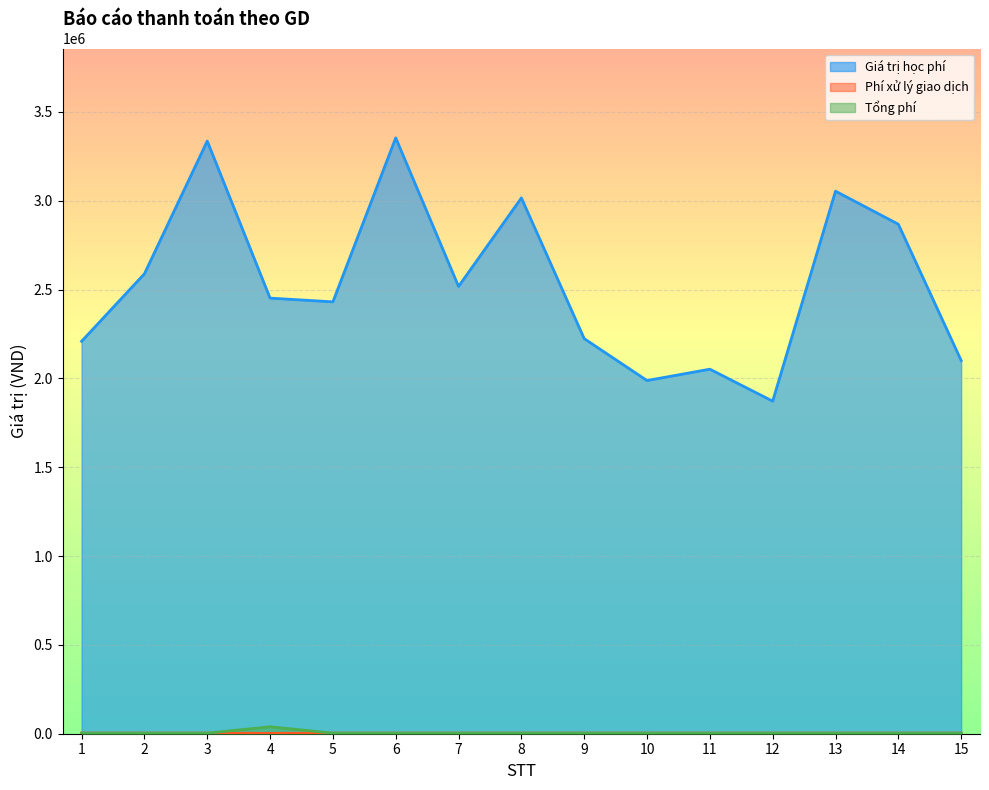

The value of Tổng phí at 3 is 2138. True or false?

False